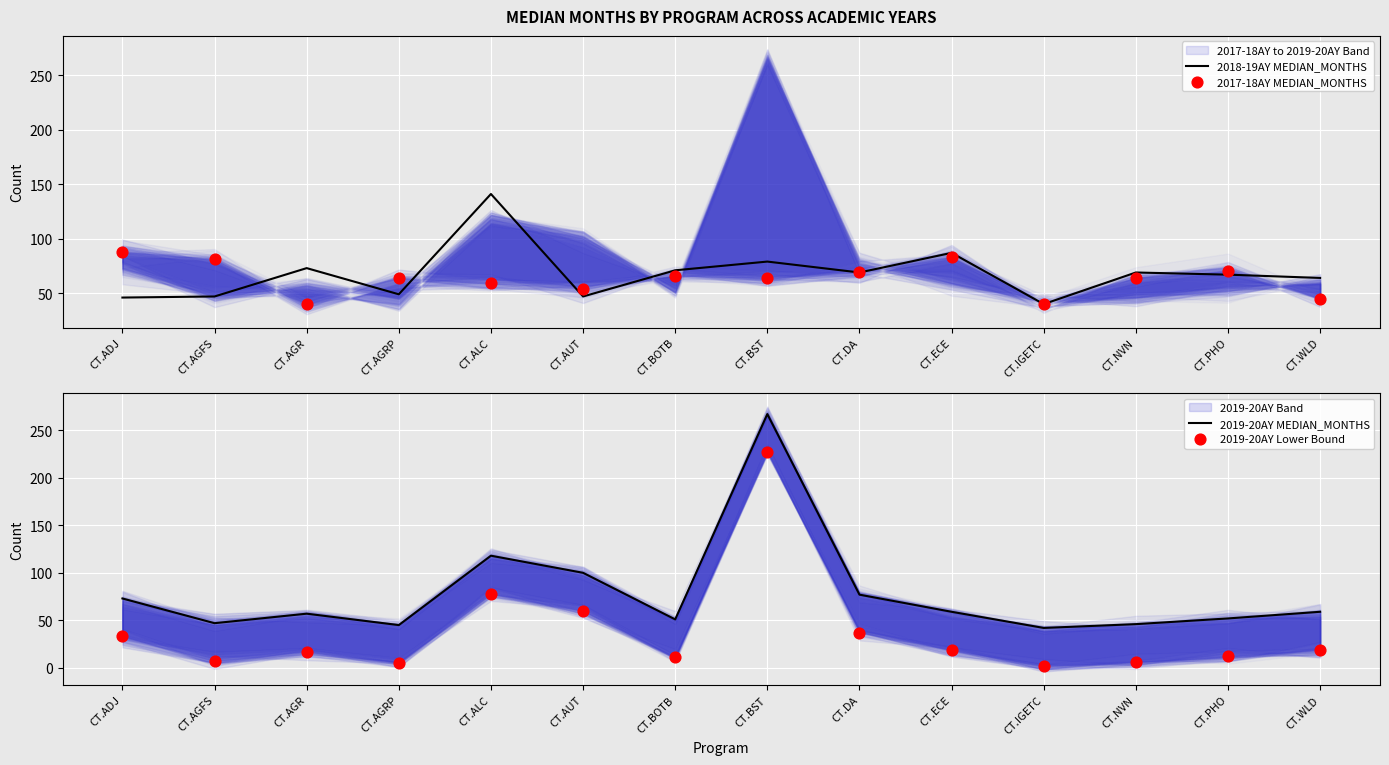

Is the value of 2017-18AY MEDIAN_MONTHS at CT.DA greater than the value of 2019-20AY MEDIAN_MONTHS at CT.AGFS?

Yes